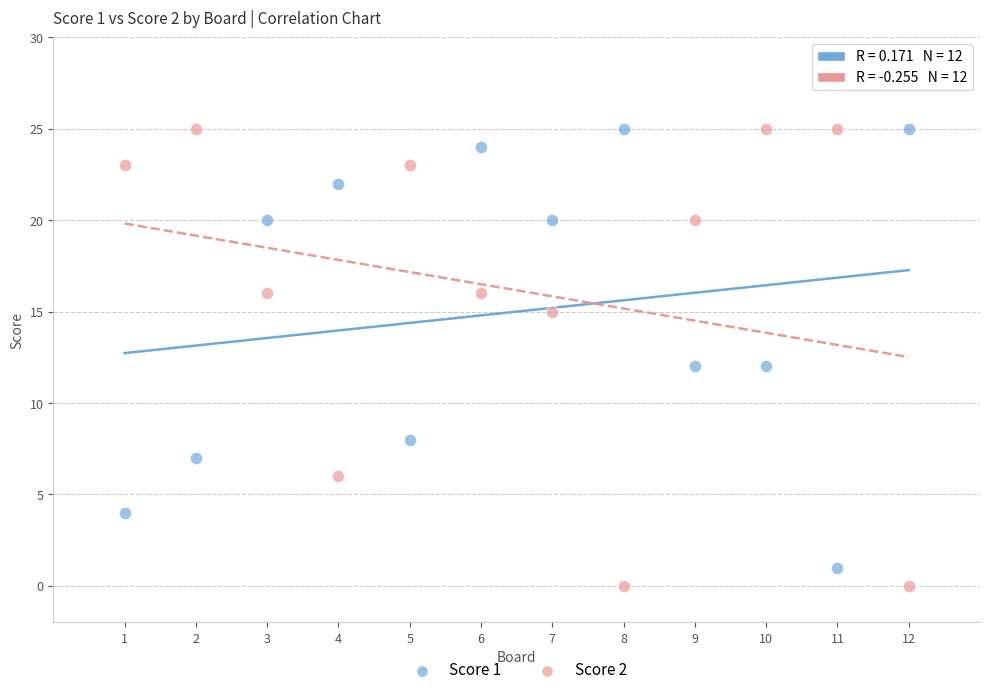

Which series contains the lowest Y value?

Score 2